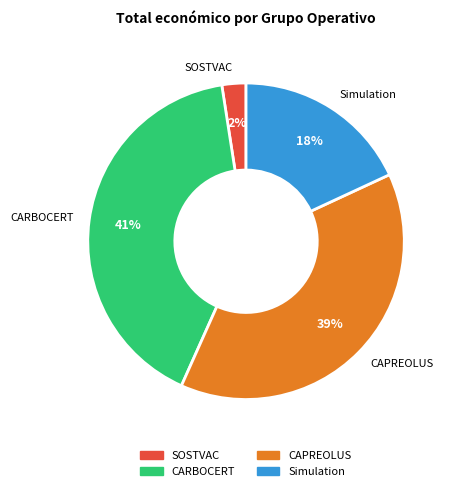

Combined, do CAPREOLUS and SOSTVAC account for over 50%?

No